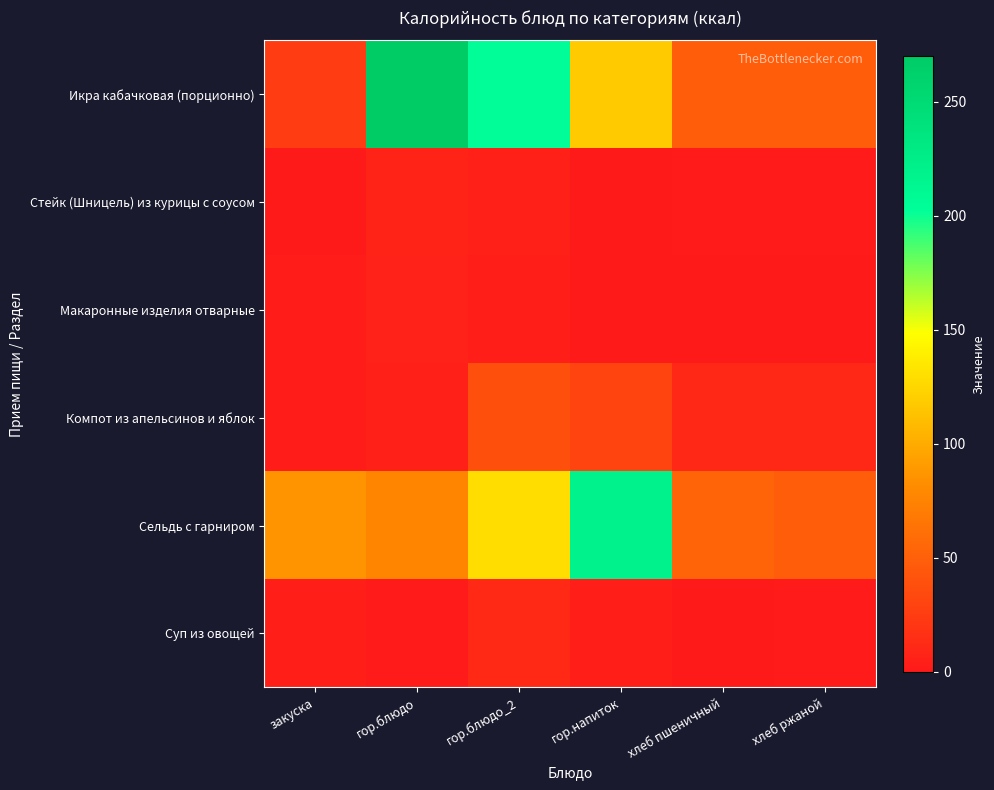

Reading left to right, list all the values displayed in this chart.

Икра кабачковая (порционно): закуска=24.4	гор.блюдо=270.0	гор.блюдо_2=203.8	гор.напиток=118.6	хлеб пшеничный=48.0	хлеб ржаной=48.0
Стейк (Шницель) из курицы с соусом: закуска=0.4	гор.блюдо=7.3	гор.блюдо_2=5.4	гор.напиток=0.4	хлеб пшеничный=1.5	хлеб ржаной=1.5
Макаронные изделия отварные: закуска=1.8	гор.блюдо=6.1	гор.блюдо_2=4.3	гор.напиток=0.0	хлеб пшеничный=0.2	хлеб ржаной=0.2
Компот из апельсинов и яблок: закуска=1.7	гор.блюдо=5.0	гор.блюдо_2=38.3	гор.напиток=30.5	хлеб пшеничный=9.7	хлеб ржаной=9.7
Сельдь с гарниром: закуска=86.1	гор.блюдо=76.4	гор.блюдо_2=129.0	гор.напиток=219.0	хлеб пшеничный=53.7	хлеб ржаной=48.0
Суп из овощей: закуска=4.2	гор.блюдо=1.5	гор.блюдо_2=11.2	гор.напиток=3.9	хлеб пшеничный=0.2	хлеб ржаной=1.5